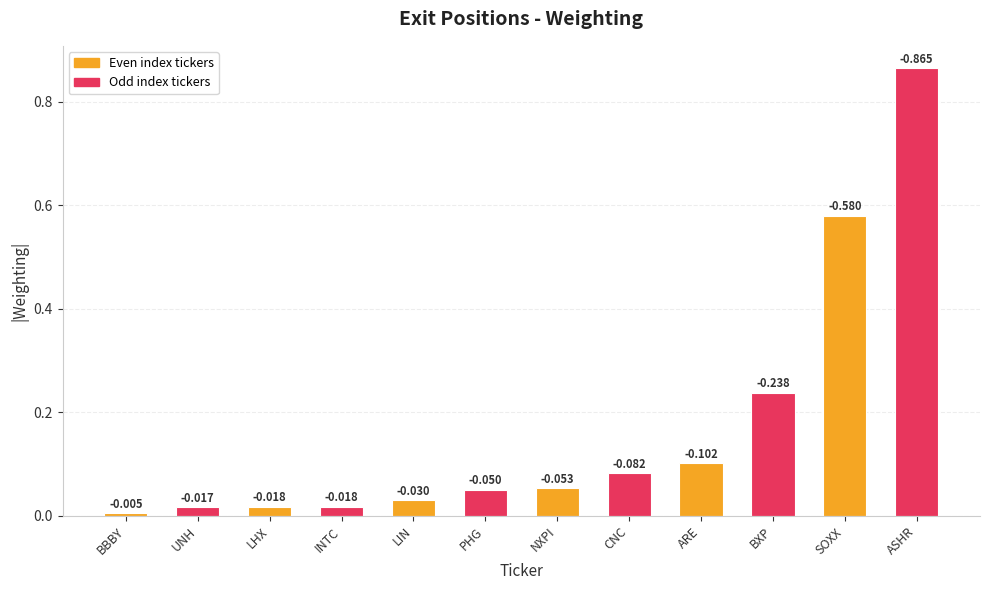

Reading right to left, list all the values displayed in this chart.

ASHR=0.9	SOXX=0.6	BXP=0.2	ARE=0.1	CNC=0.1	NXPI=0.1	PHG=0.1	LIN=0.0	INTC=0.0	LHX=0.0	UNH=0.0	BBBY=0.0